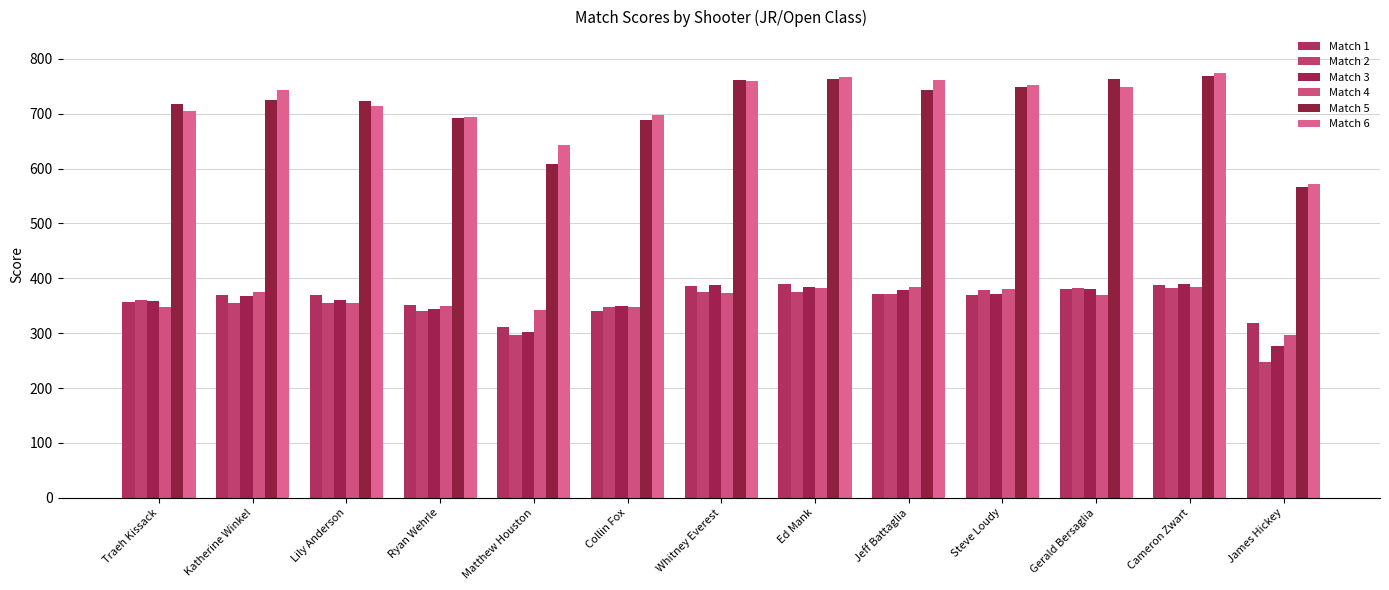

What are all the series names shown in the legend?

Match 1, Match 2, Match 3, Match 4, Match 5, Match 6